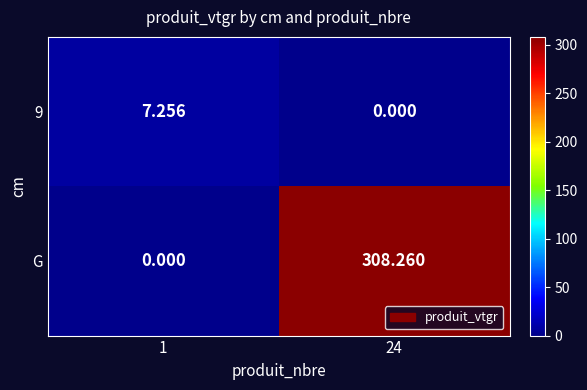

Between 1 and 24, which series saw the biggest shift?

G